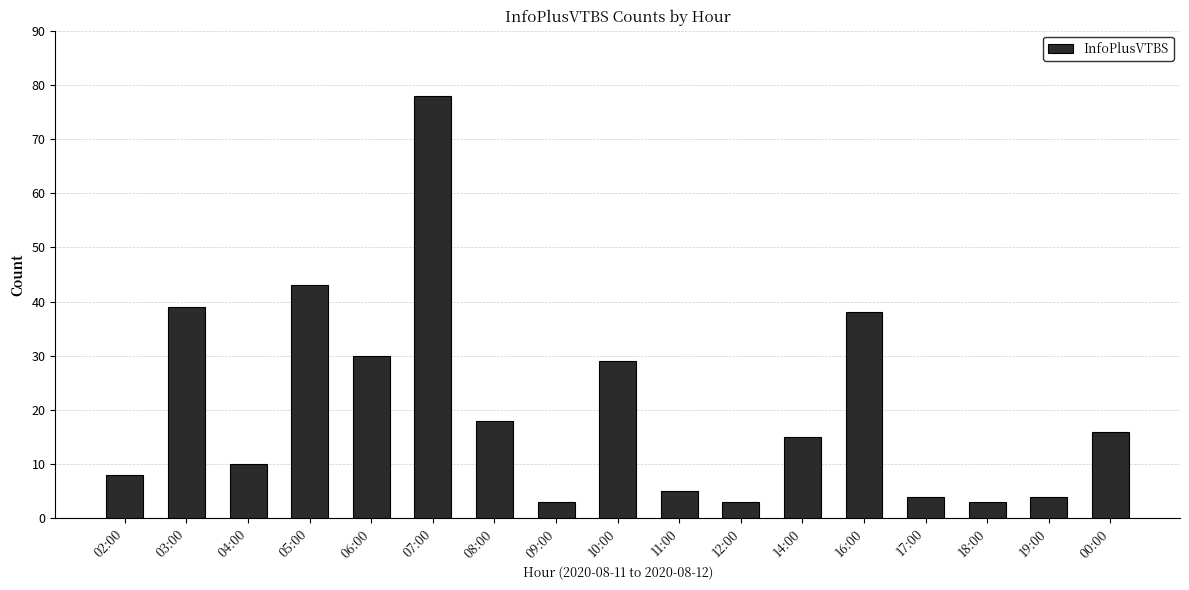

What is the average value?

20